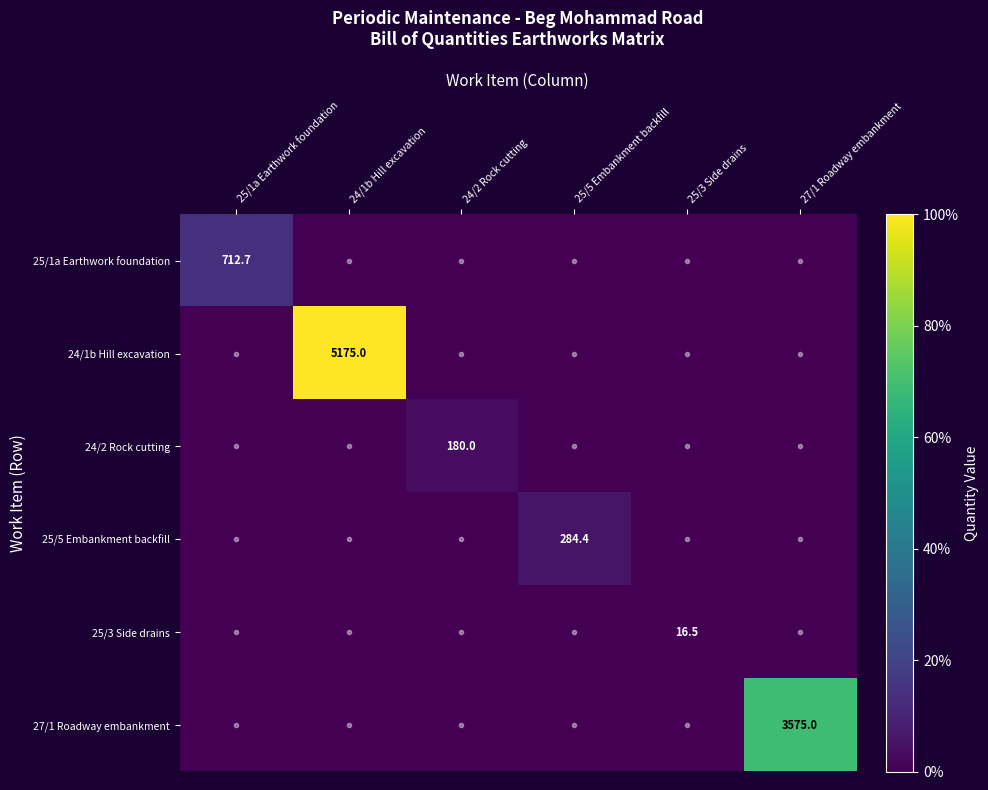

What is the total value across all series at 25/5 Embankment backfill?

284.4